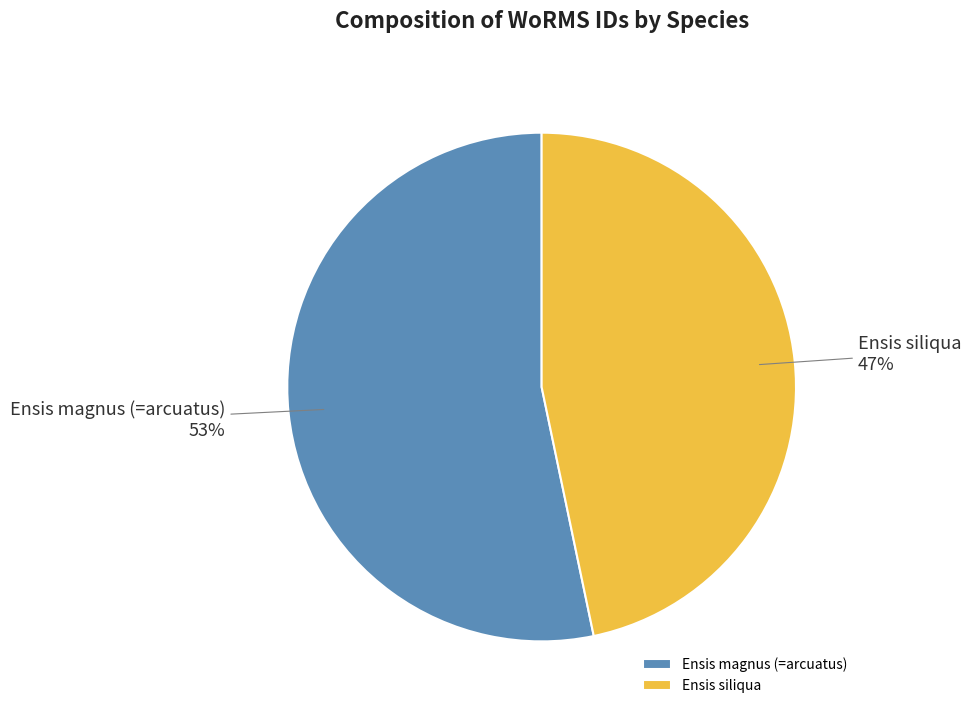

Which has a higher value, Ensis siliqua or Ensis magnus (=arcuatus)?

Ensis magnus (=arcuatus)